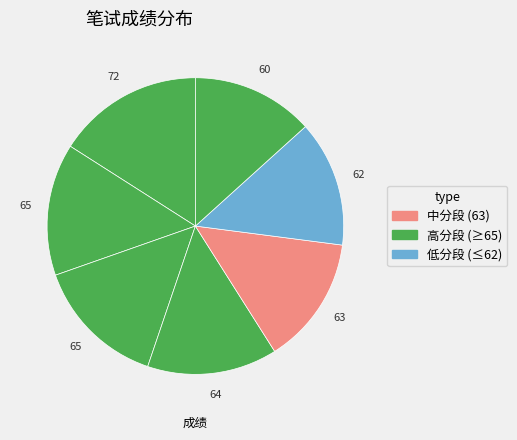

How many slices are in this pie chart?

7